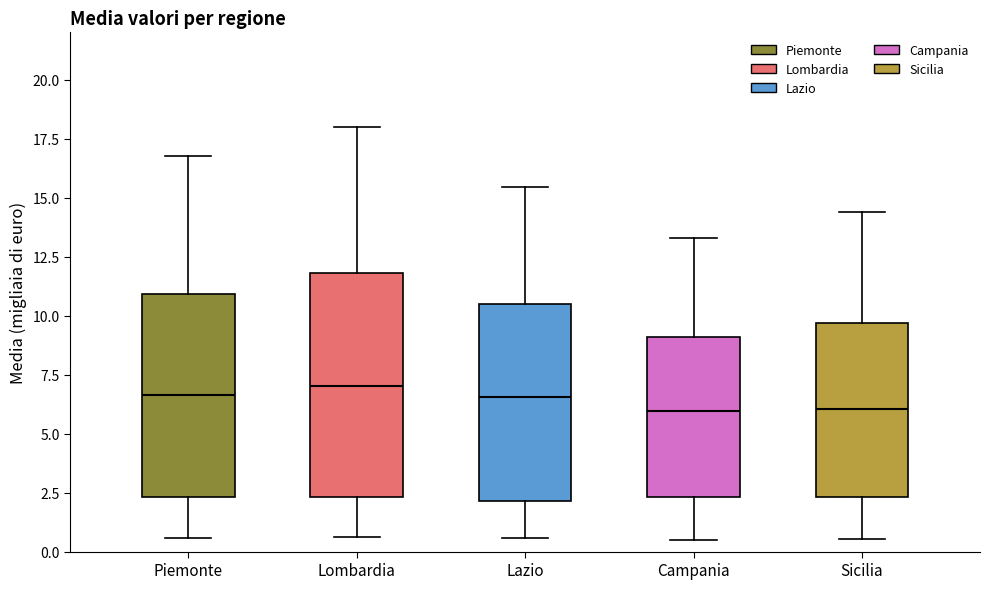

Comparing the boxes themselves (not the whiskers), which one is the tallest?

Lombardia